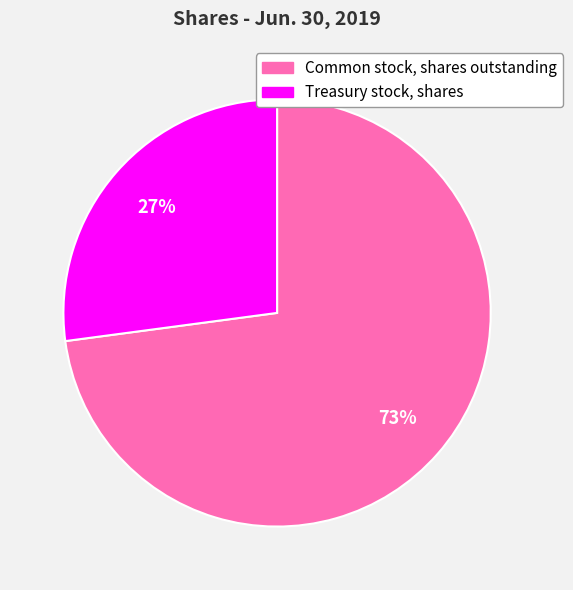

Which category accounts for the majority?

Common stock, shares outstanding